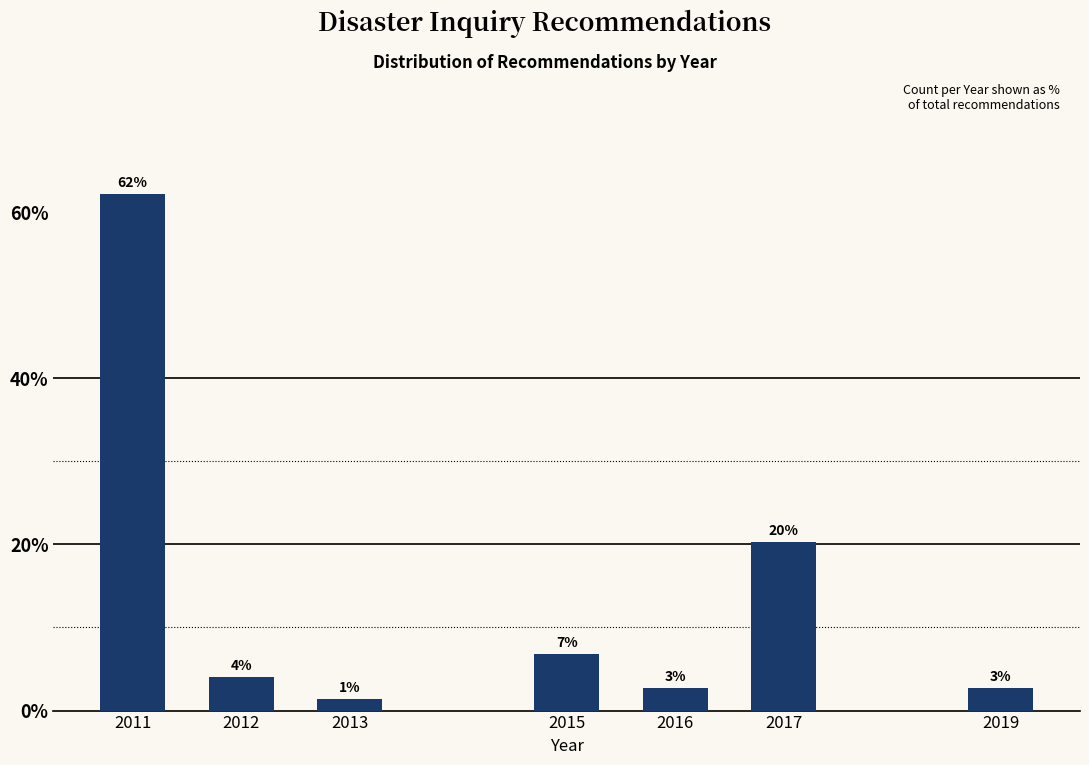

Are the bars horizontal?

No